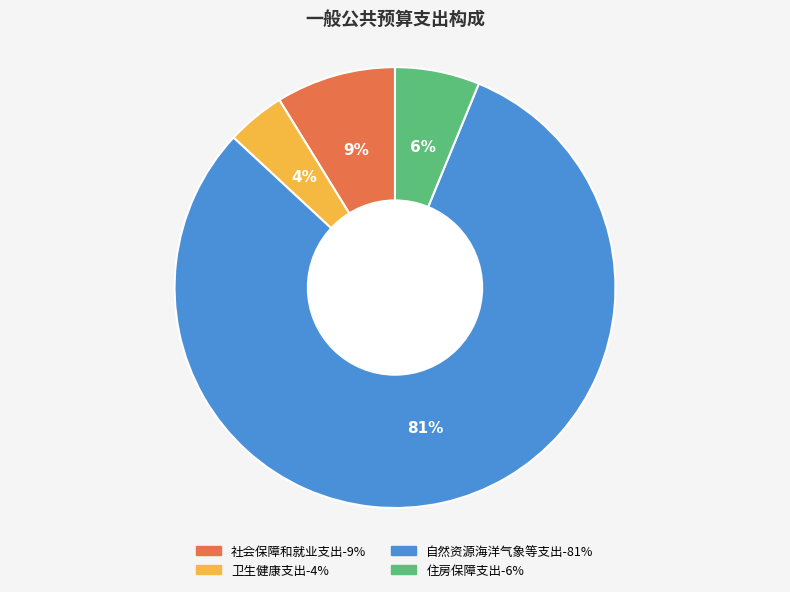

Is the sum of 自然资源海洋气象等支出 and 卫生健康支出 greater than half?

Yes